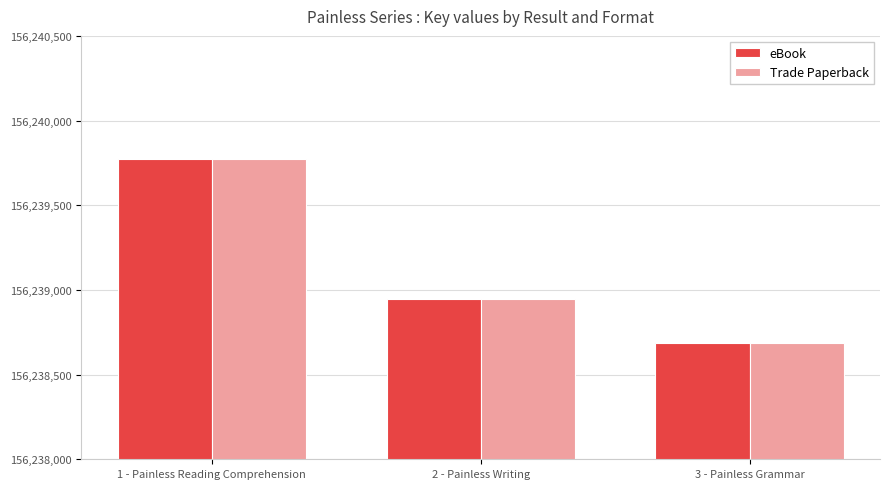

Count the eBook values in the range 156238684 to 156239774.

3